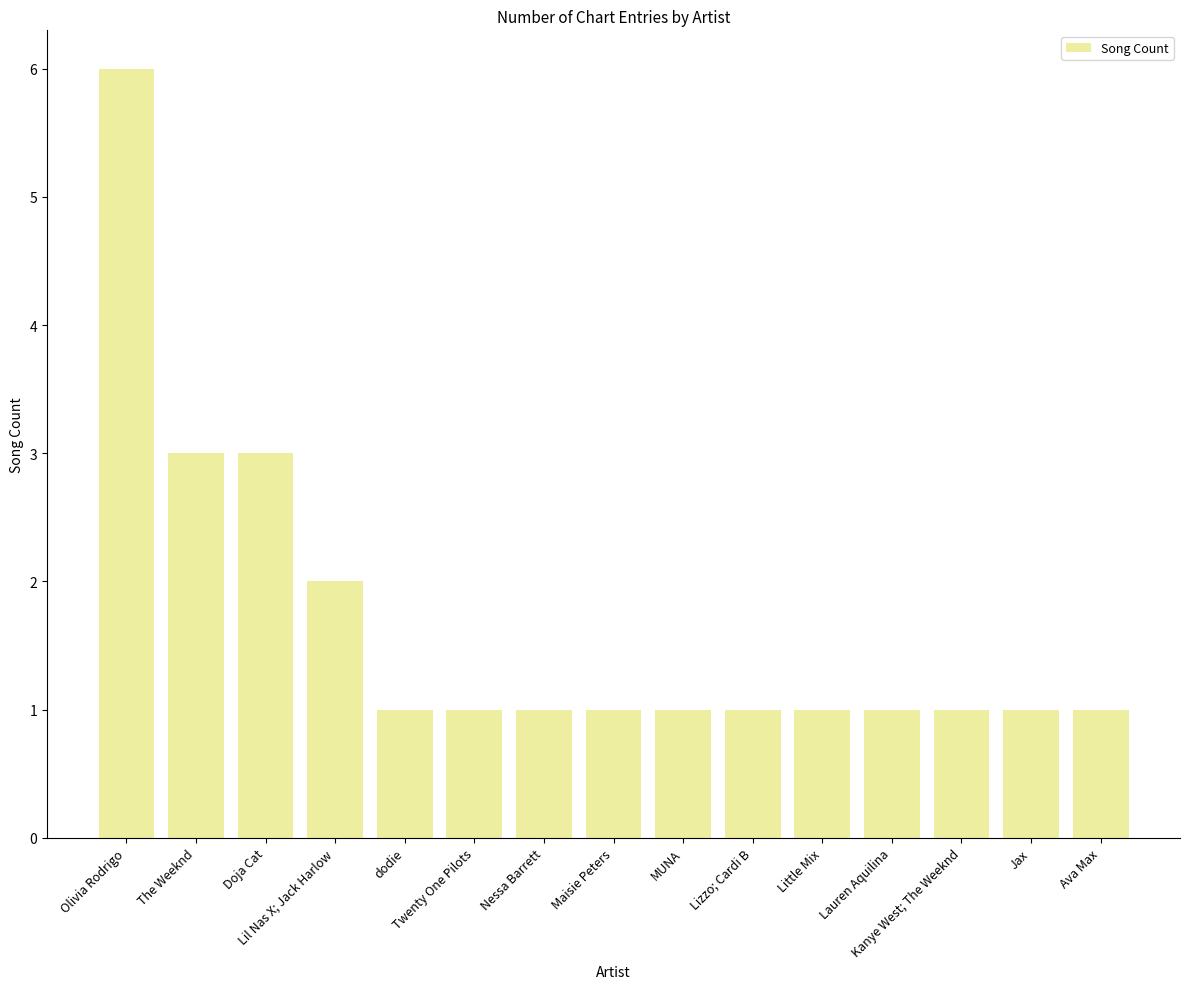

What is the label of the 12th bar from the left?

Lauren Aquilina